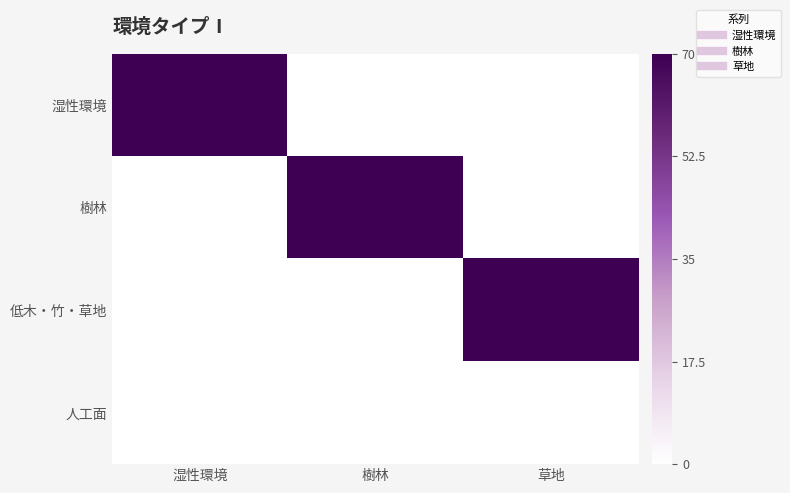

Reading left to right, extract all data points from this chart.

湿性環境: 湿性環境=70	樹林=0	草地=0
樹林: 湿性環境=0	樹林=70	草地=0
低木・竹・草地: 湿性環境=0	樹林=0	草地=70
人工面: 湿性環境=0	樹林=0	草地=0